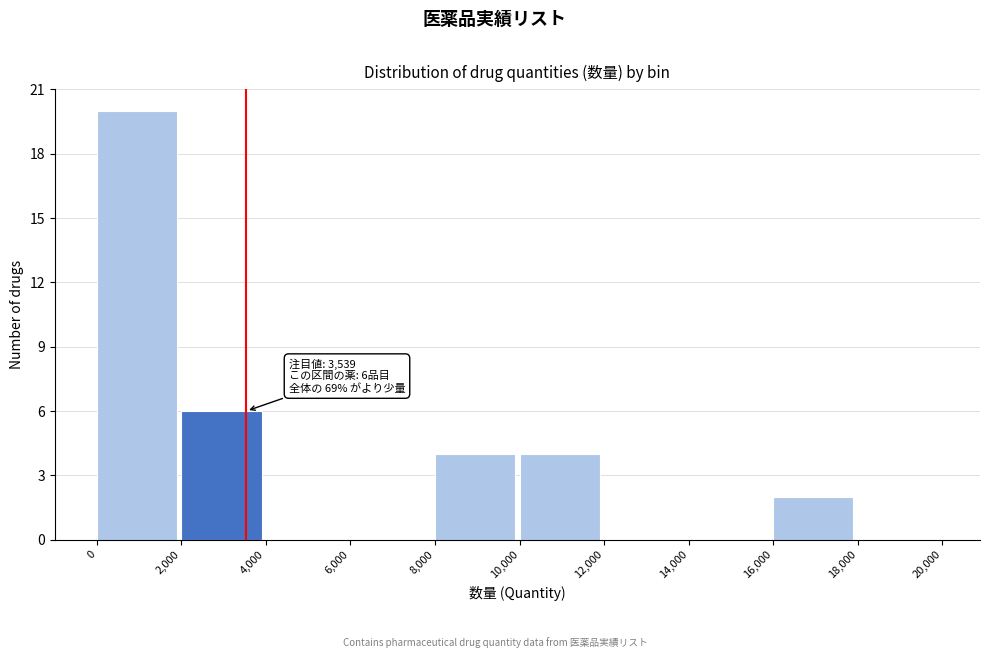

Which range on the x-axis has the tallest bar?

0 to 2,000